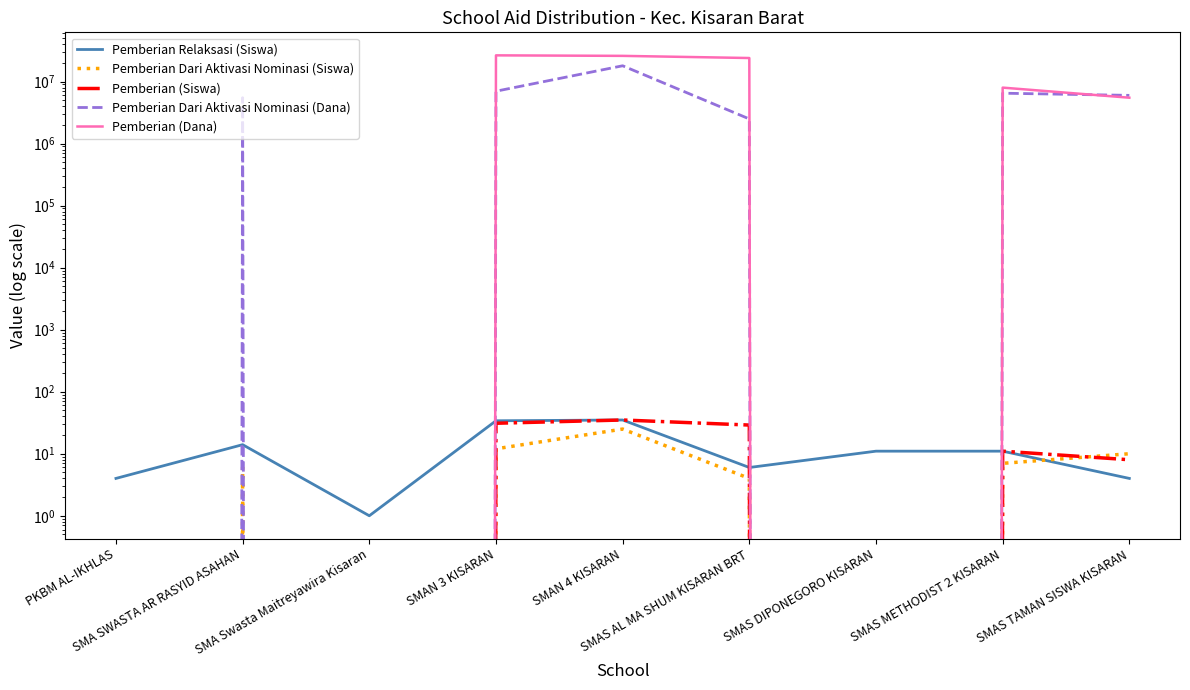

What is the difference between the second highest and minimum values in the Pemberian Dari Aktivasi Nominasi (Siswa) series?

12